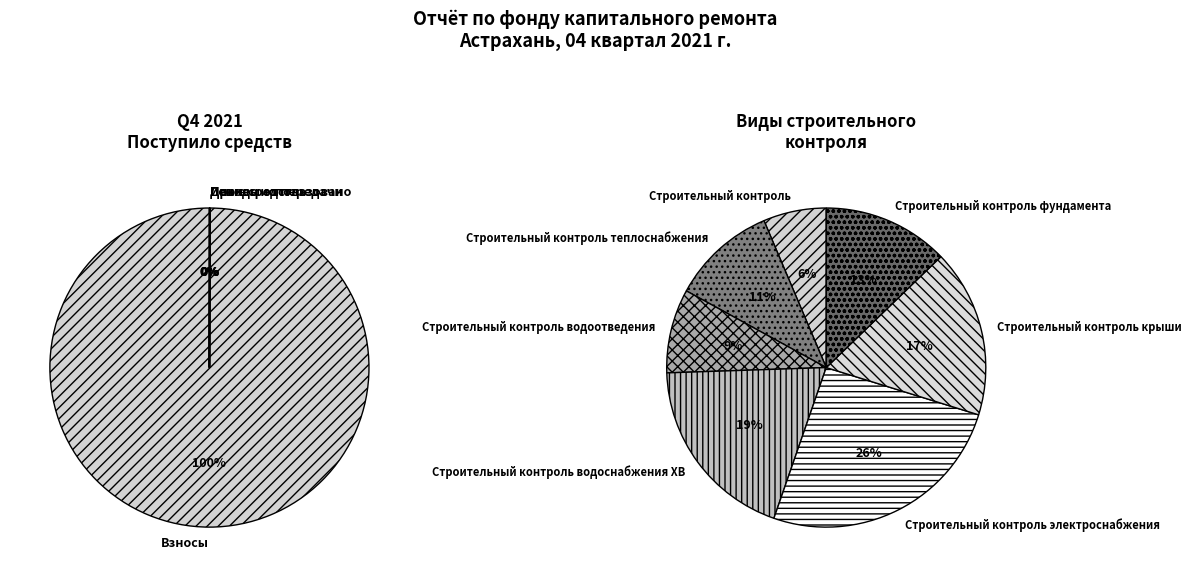

Between 11 and 2, which is larger?

11